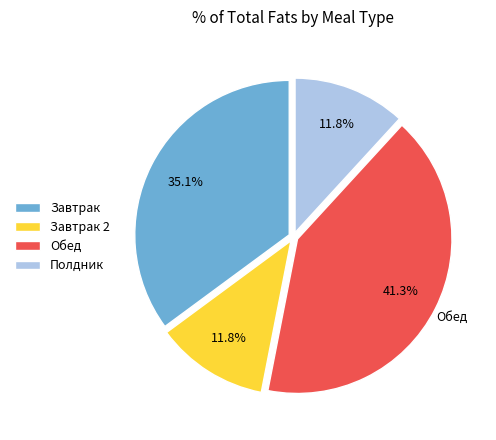

True or false: Полдник accounts for 1% of the total.

False